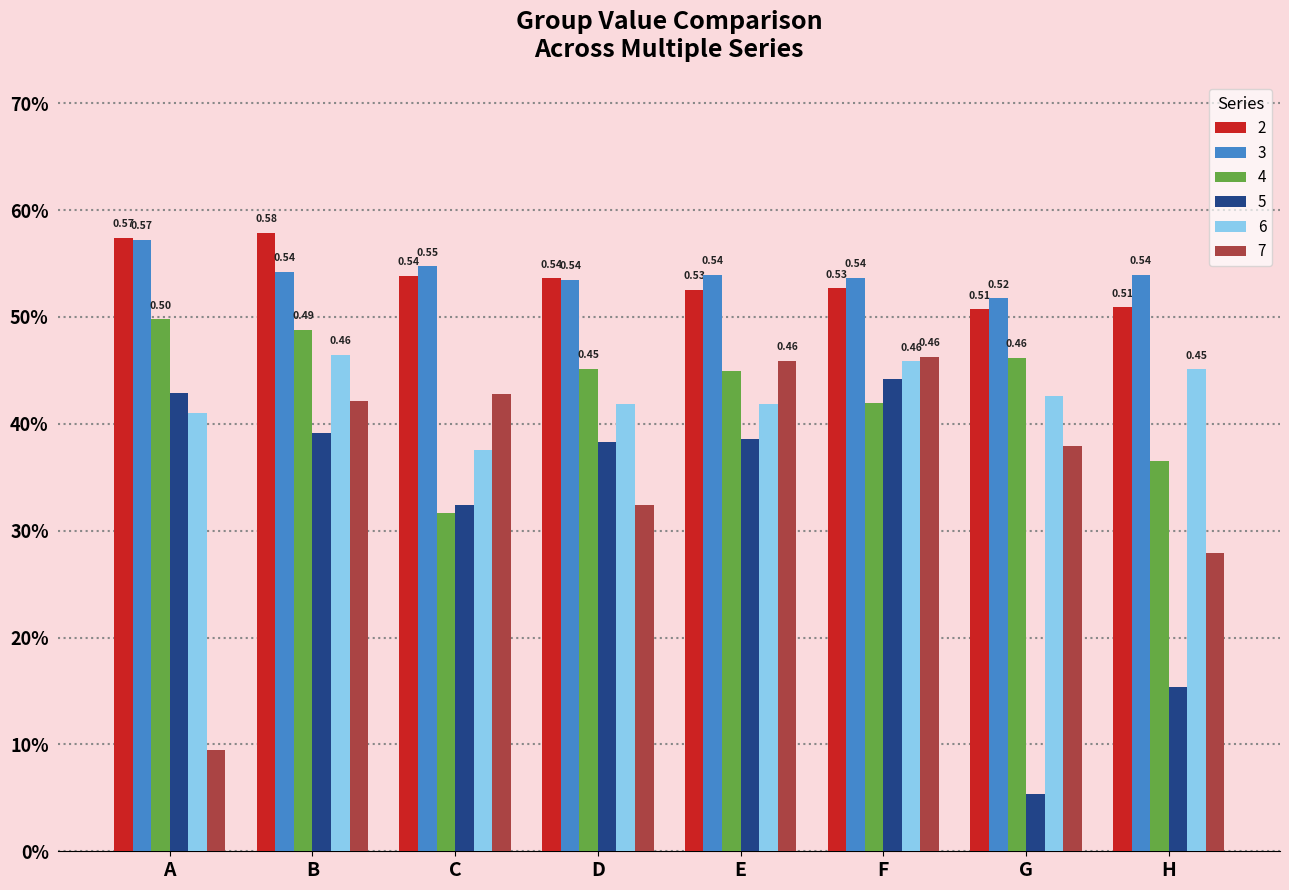

What are all the series names shown in the legend?

2, 3, 4, 5, 6, 7